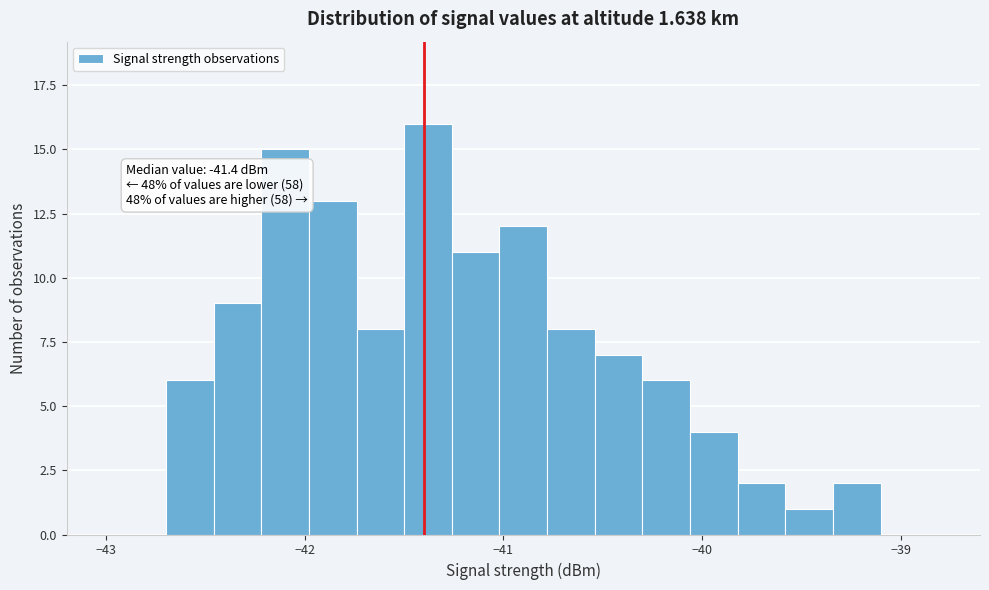

Read against the x-axis, roughly where is the centre of the tallest bar?

-41.4